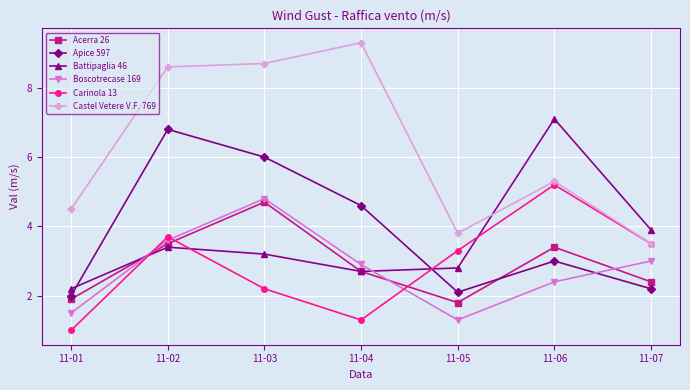

Which series has the largest range (max minus min)?

Castel Vetere V.F. 769